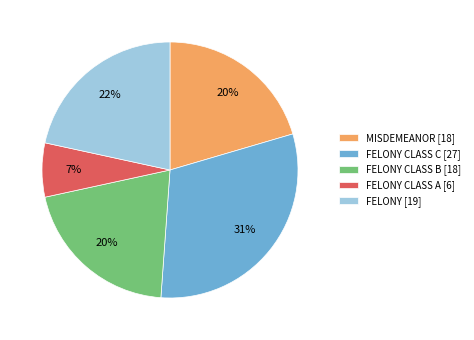

To the nearest percent, what portion does FELONY CLASS C [27] represent?

31%